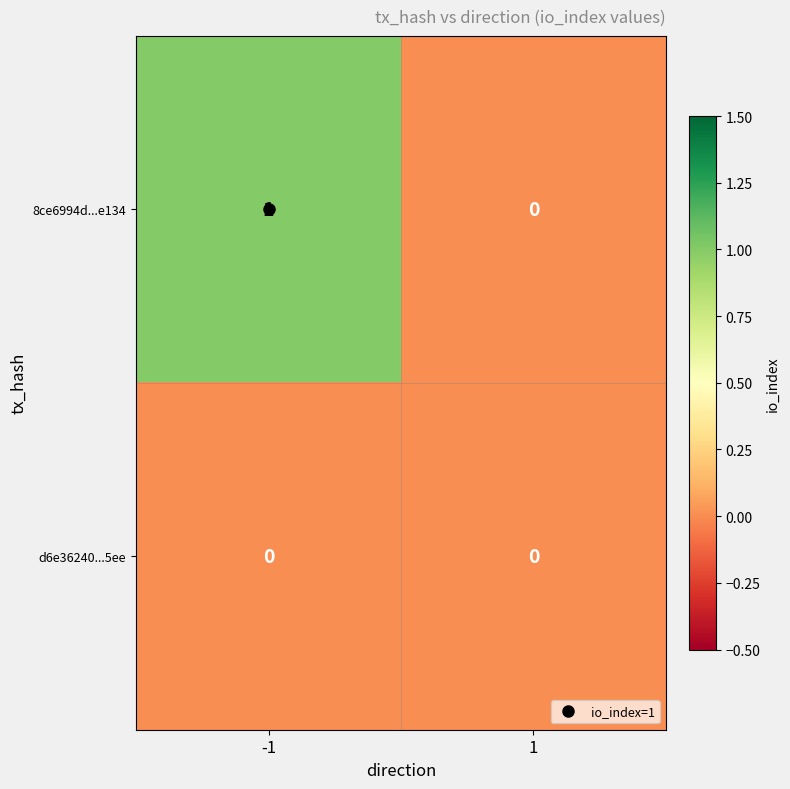

Rank the series by their average value, from lowest to highest.

d6e36240...5ee, 8ce6994d...e134